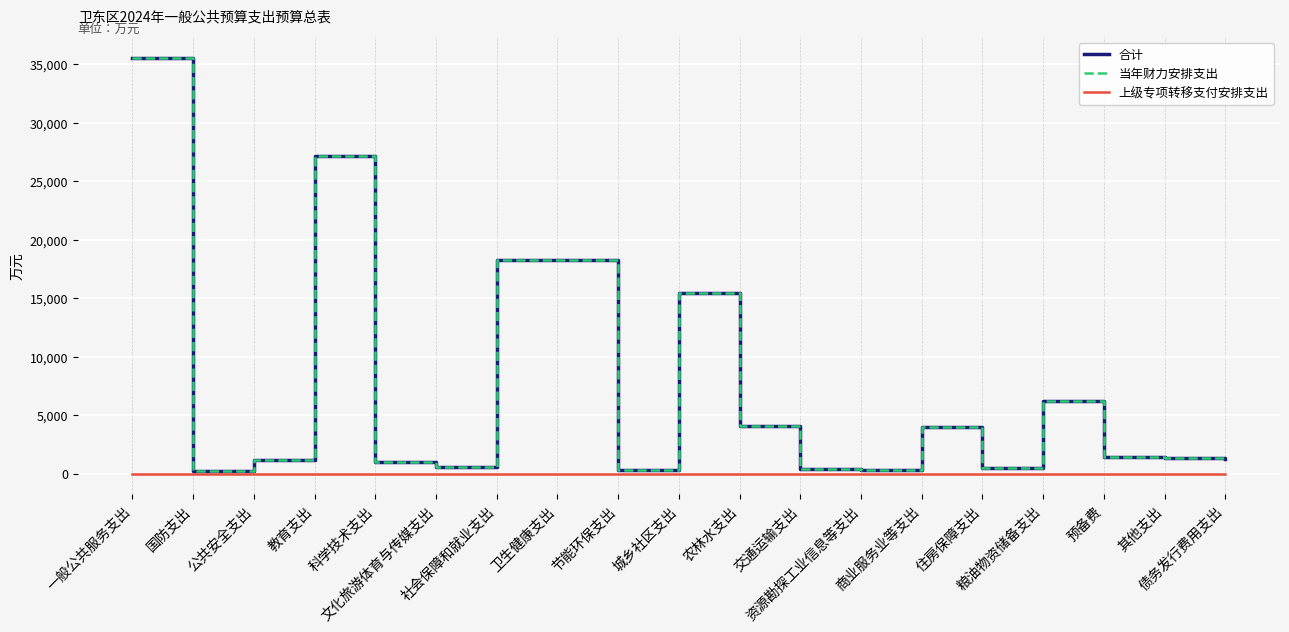

What is the greatest value displayed?

35540